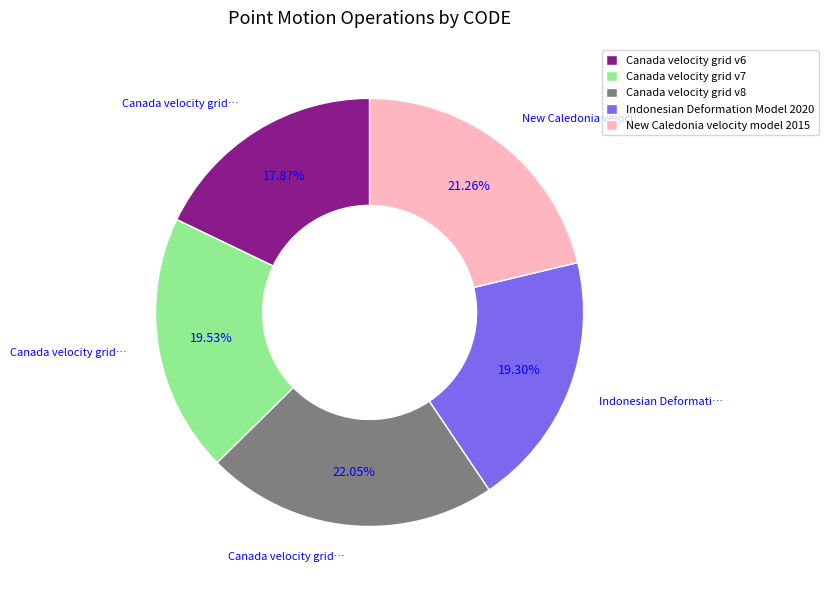

Which has a higher value, Indonesian Deformation Model 2020 or New Caledonia velocity model 2015?

New Caledonia velocity model 2015